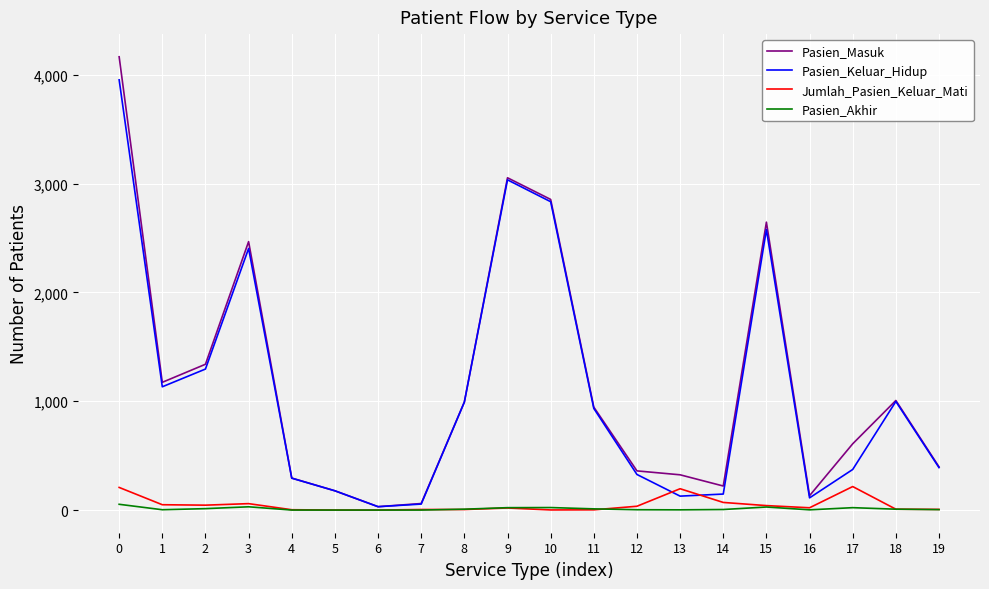

Which series has the widest spread of values?

Pasien_Masuk